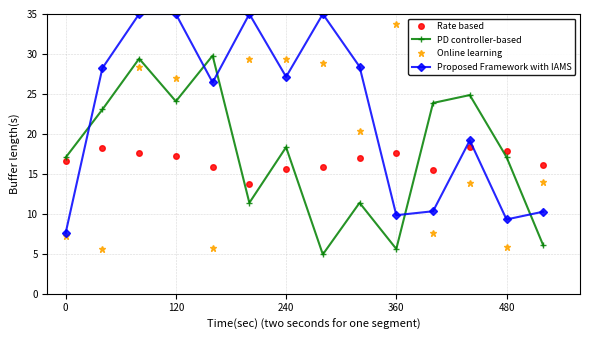

How many interior local peaks does the PD controller-based series have?

5